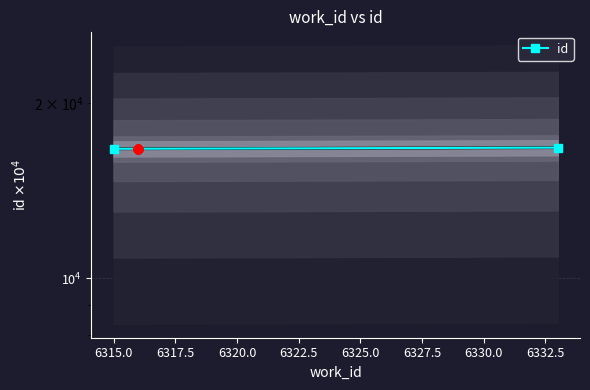

Rank the categories by value from lowest to highest.

6315, 6316, 6333